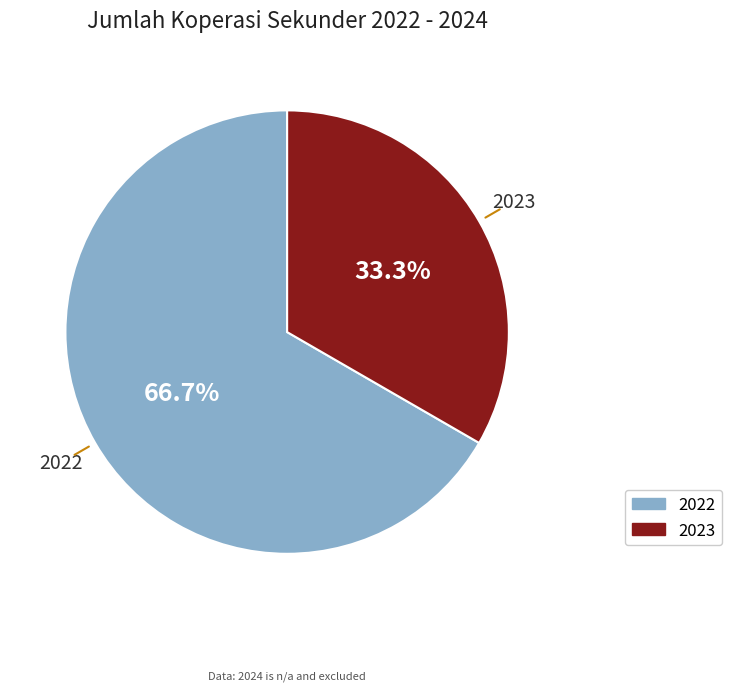

Rank the categories by value from lowest to highest.

2023, 2022